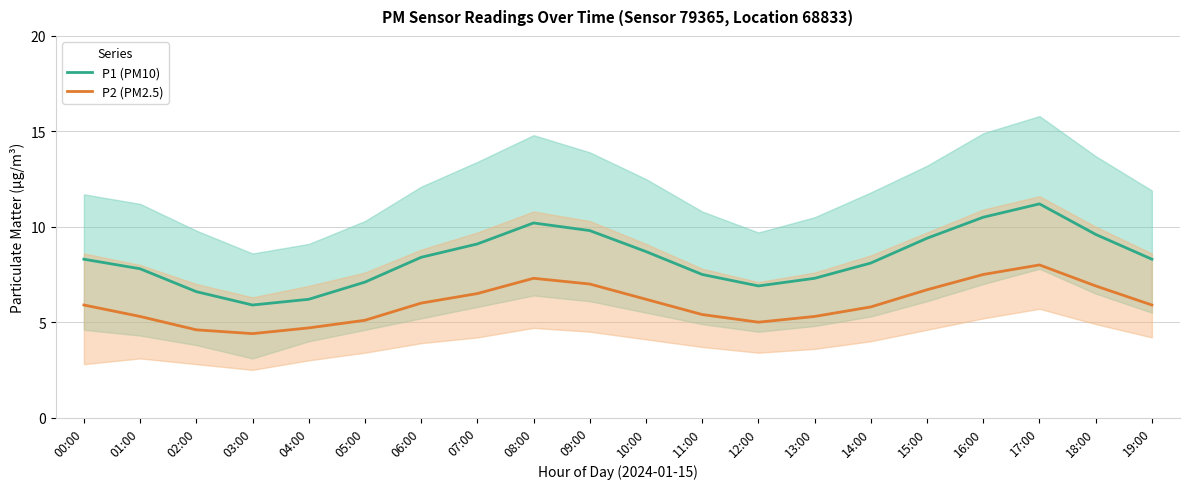

True or false: P2 (PM2.5) and P1 (PM10) intersect in this chart.

False